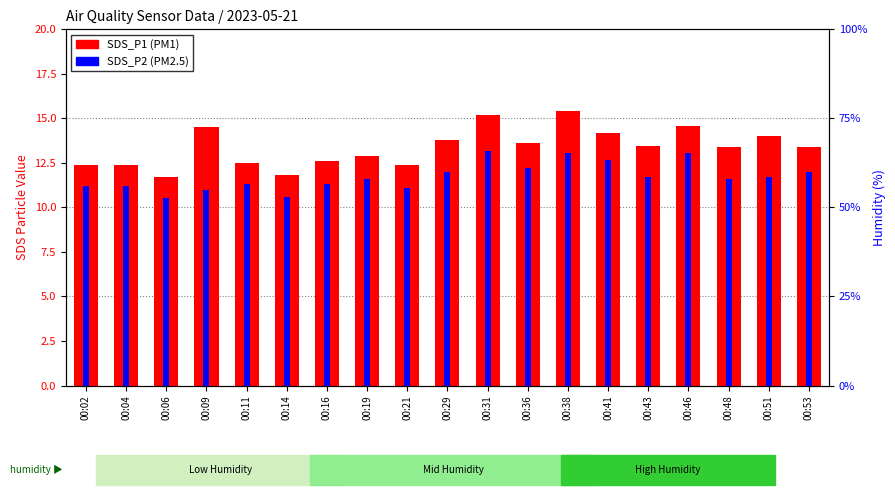

How many categories are shown in the chart?

19